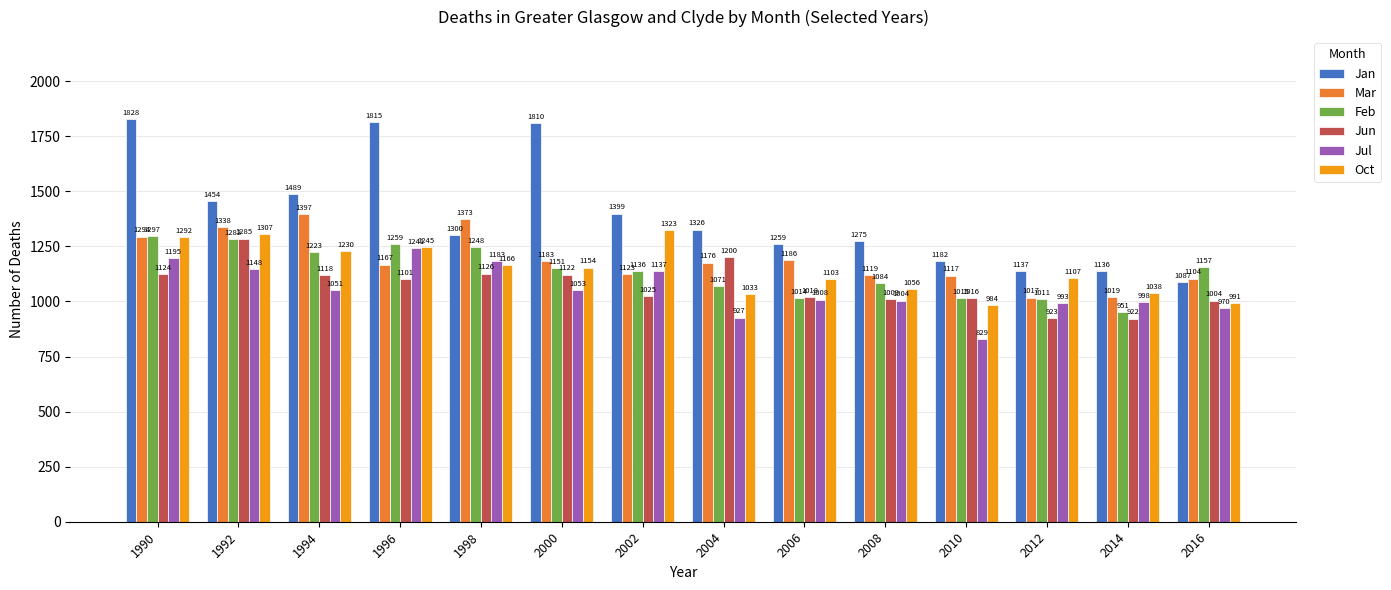

Which label corresponds to the smallest value in the chart?

2010